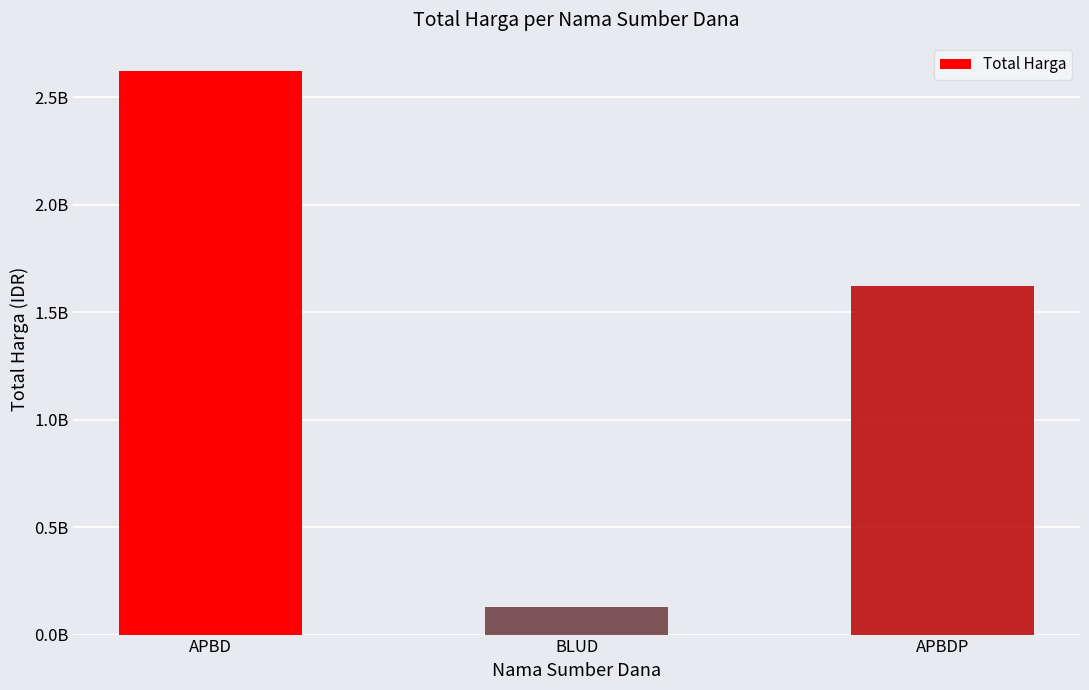

At which label is the value closest to 1376788512?

APBDP